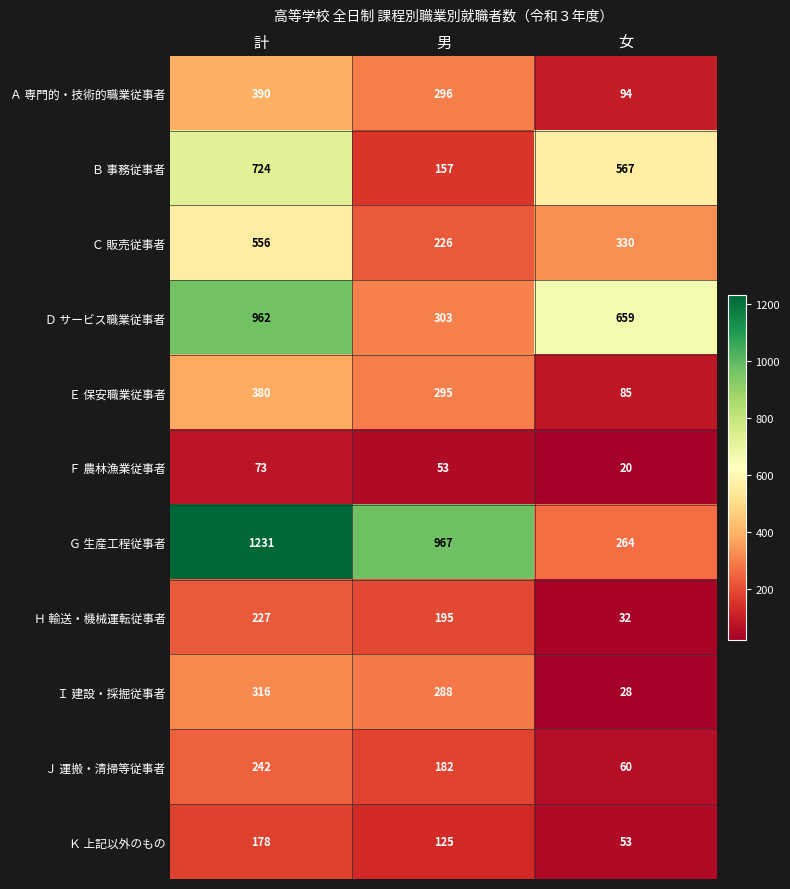

At which category does the chart reach its minimum across all series?

女